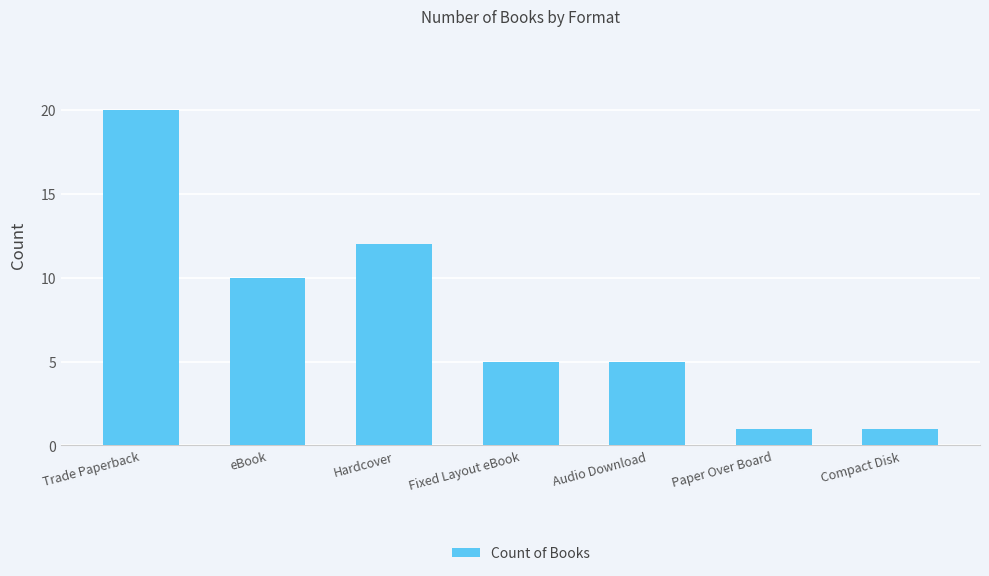

What is the label of the 5th bar from the right?

Hardcover